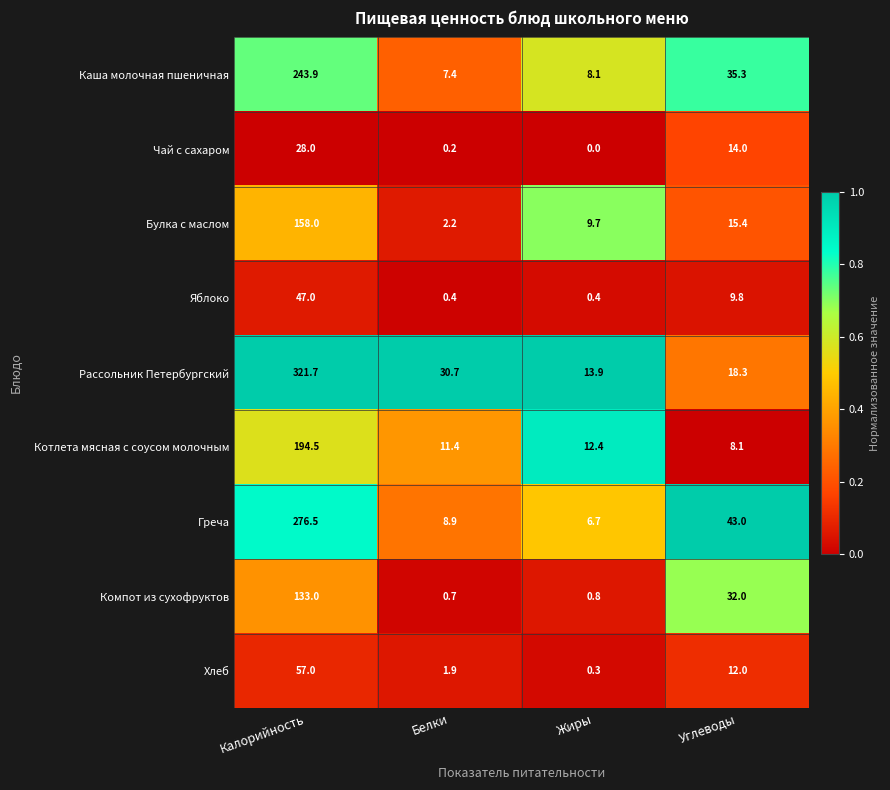

Rank the series at Углеводы from lowest to highest value.

Котлета мясная с соусом молочным, Яблоко, Хлеб, Чай с сахаром, Булка с маслом, Рассольник Петербургский, Компот из сухофруктов, Каша молочная пшеничная, Греча